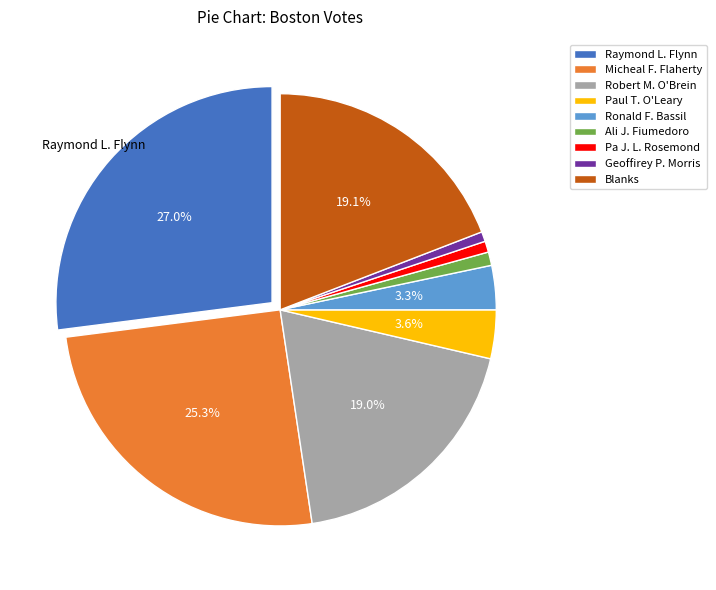

How many segments does this pie chart have?

9